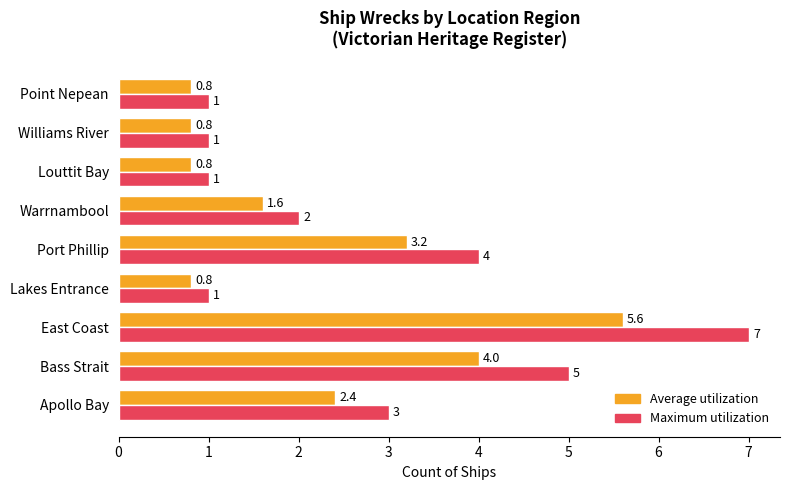

Rank the series by their maximum value, from highest to lowest.

Maximum utilization, Average utilization